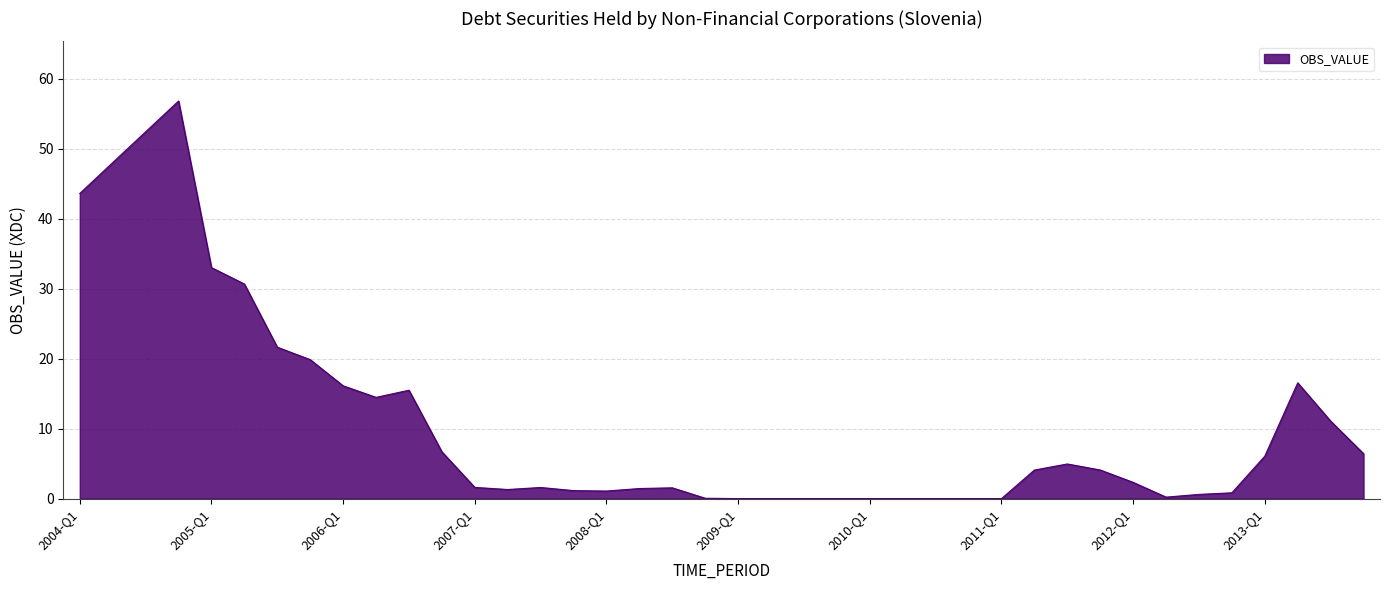

What is the maximum value shown in the chart?

56.8